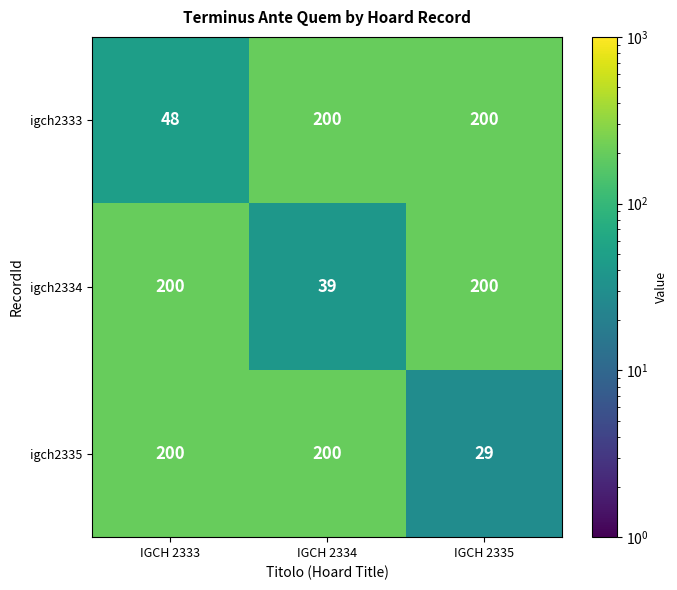

At which label is igch2333 closest to 124?

IGCH 2333